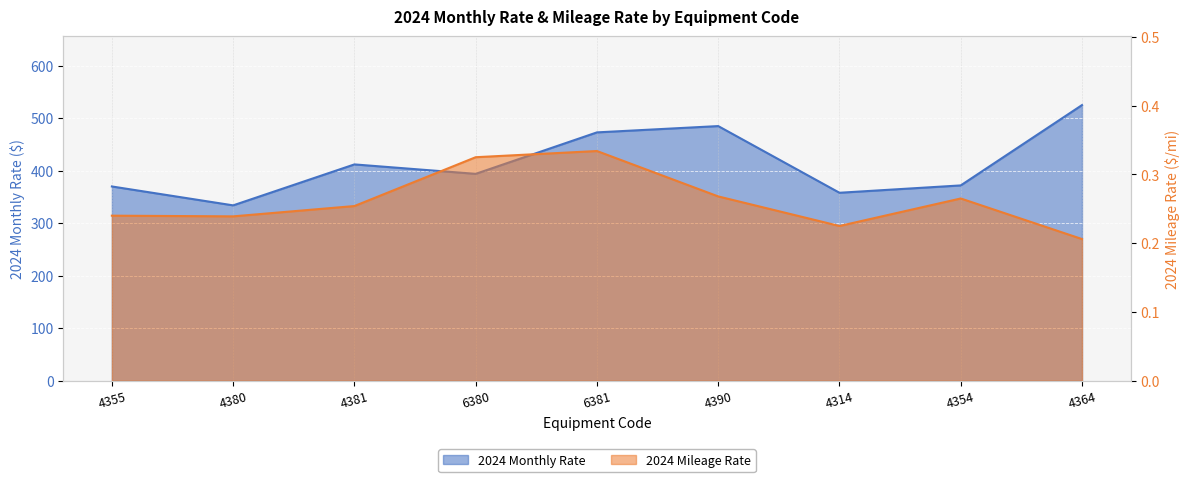

Where is 2024 Monthly Rate nearest to the value 429?

4381